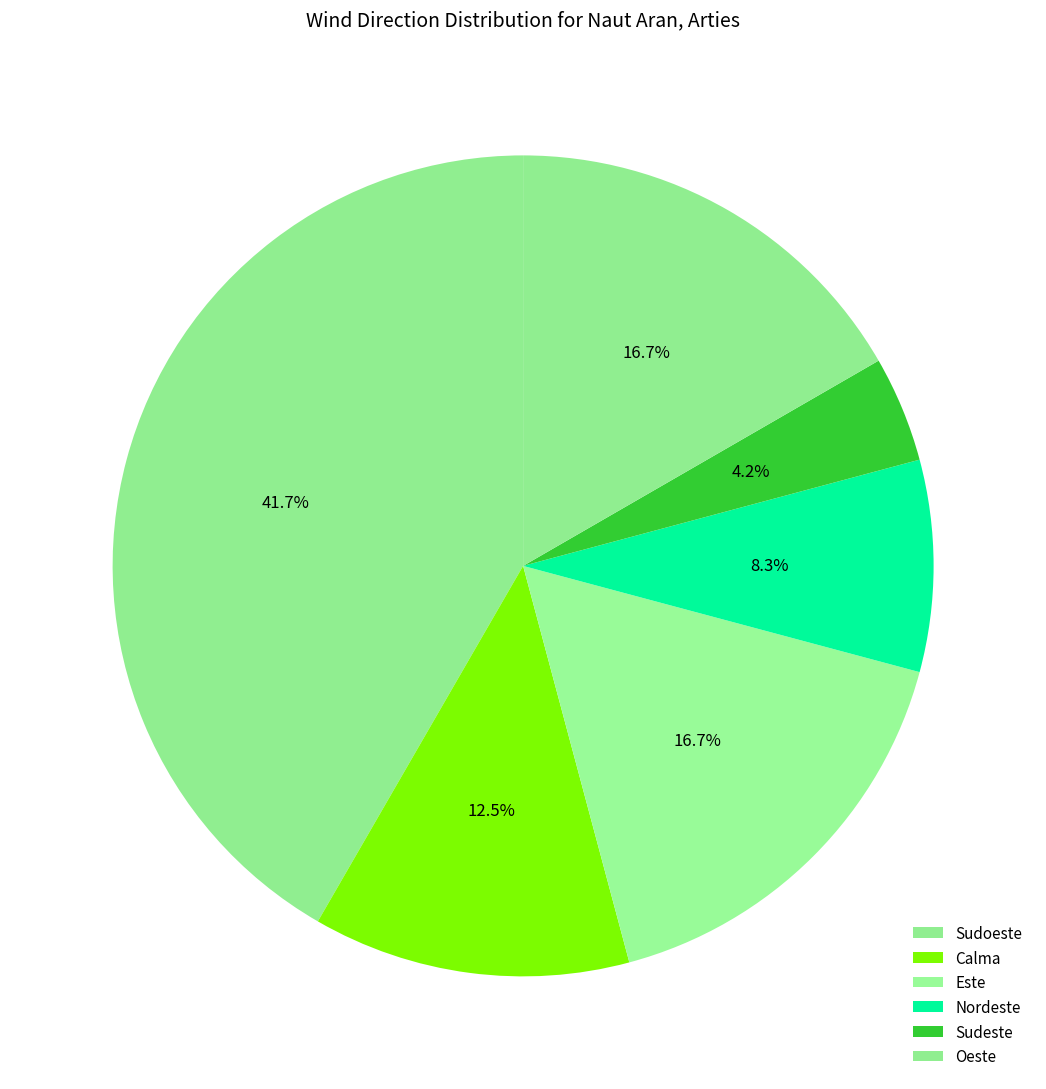

What percentage is the Sudoeste slice, to the nearest percent?

42%